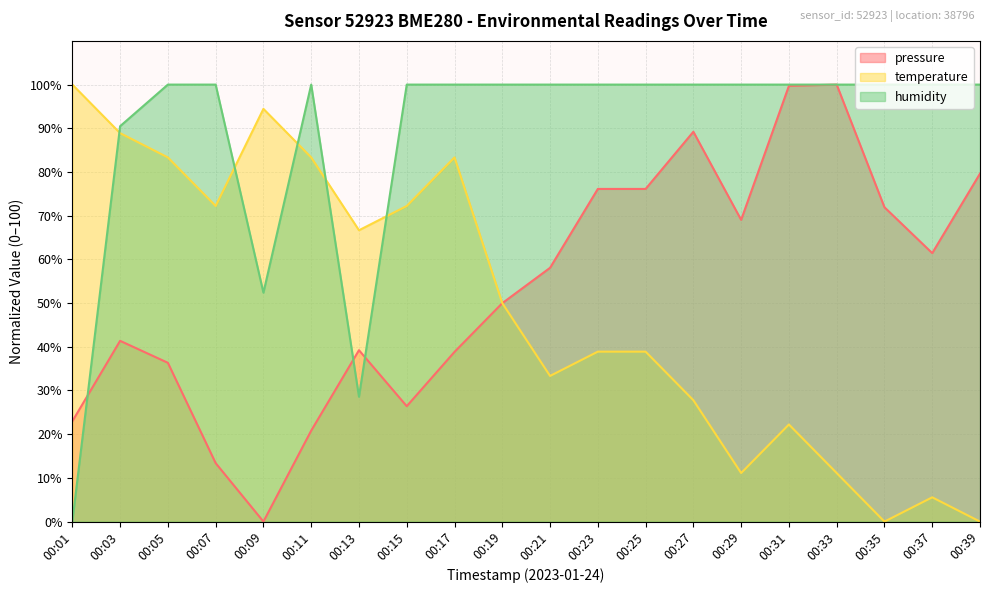

Where do humidity and pressure first cross each other?

00:01 and 00:03